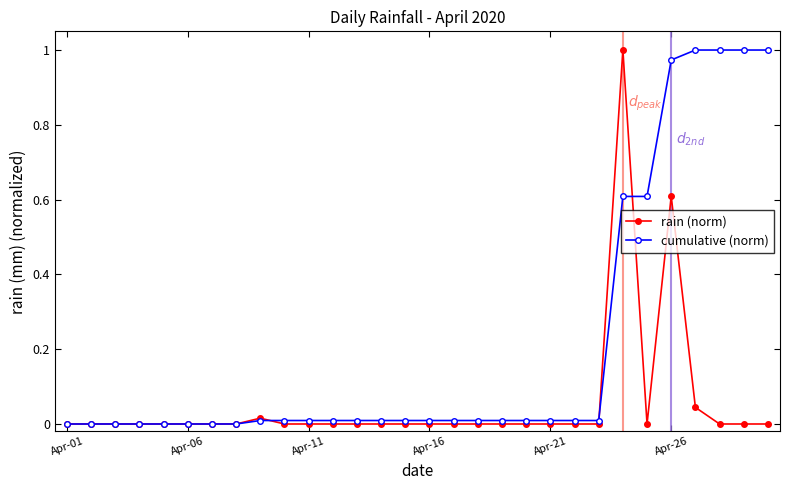

Which series has the largest total across all categories?

cumulative (norm)